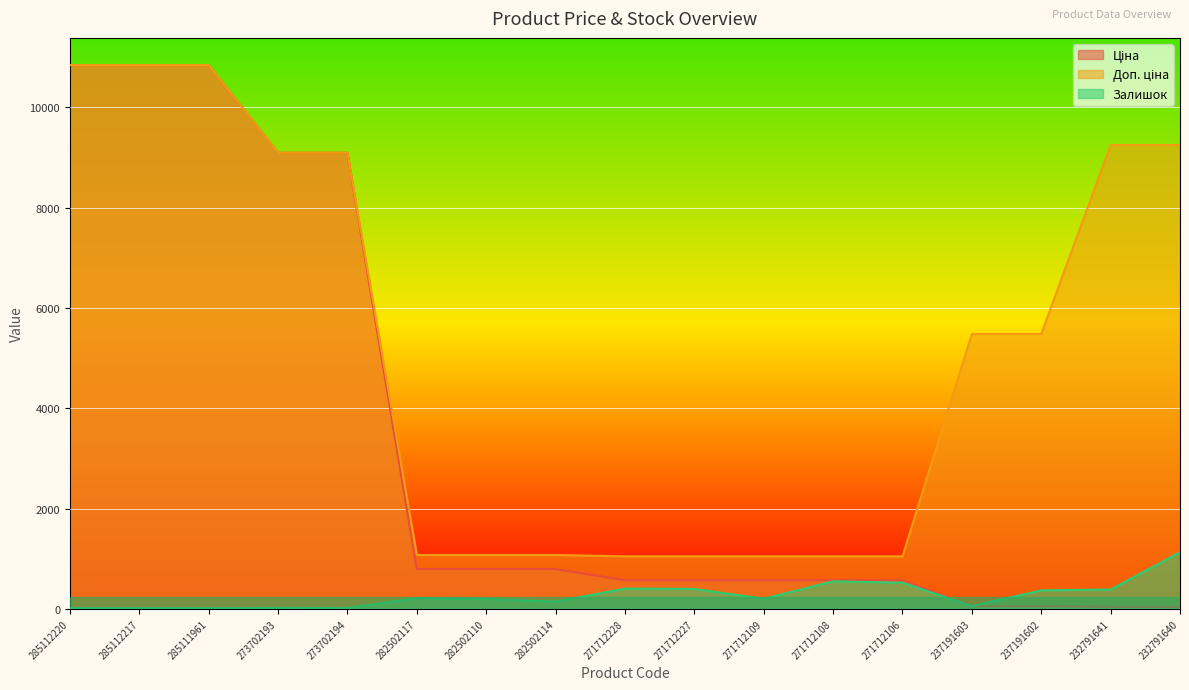

List the series in order of their peak value, lowest first.

Залишок, Ціна, Доп. ціна